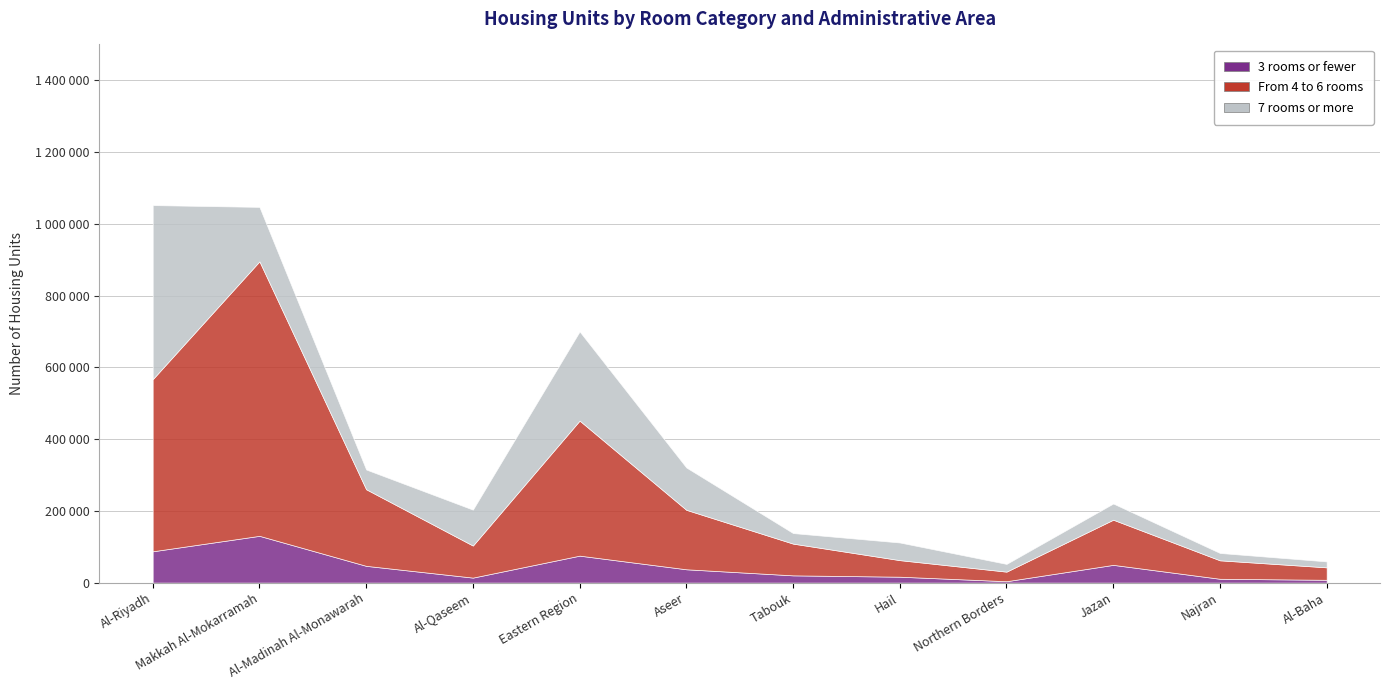

Rank the categories by From 4 to 6 rooms value from highest to lowest.

Makkah Al-Mokarramah, Al-Riyadh, Eastern Region, Al-Madinah Al-Monawarah, Aseer, Jazan, Al-Qaseem, Tabouk, Najran, Hail, Al-Baha, Northern Borders